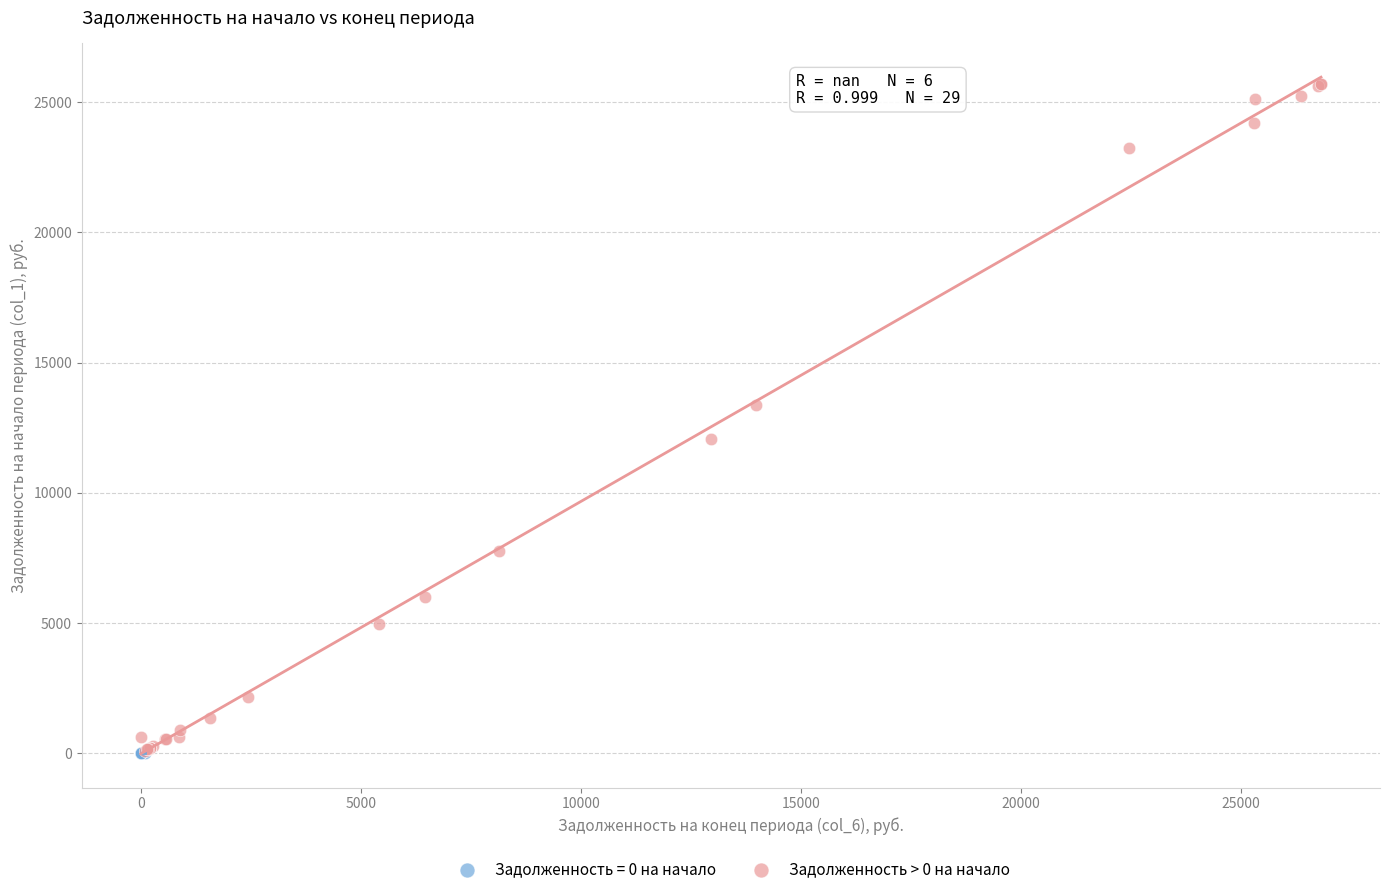

Which series reaches the maximum Y coordinate?

Задолженность > 0 на начало